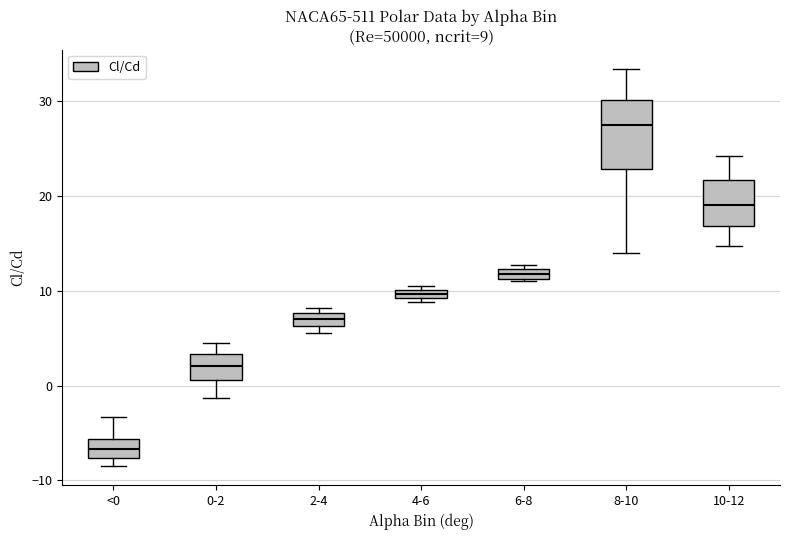

Which box has the lowest median line?

<0